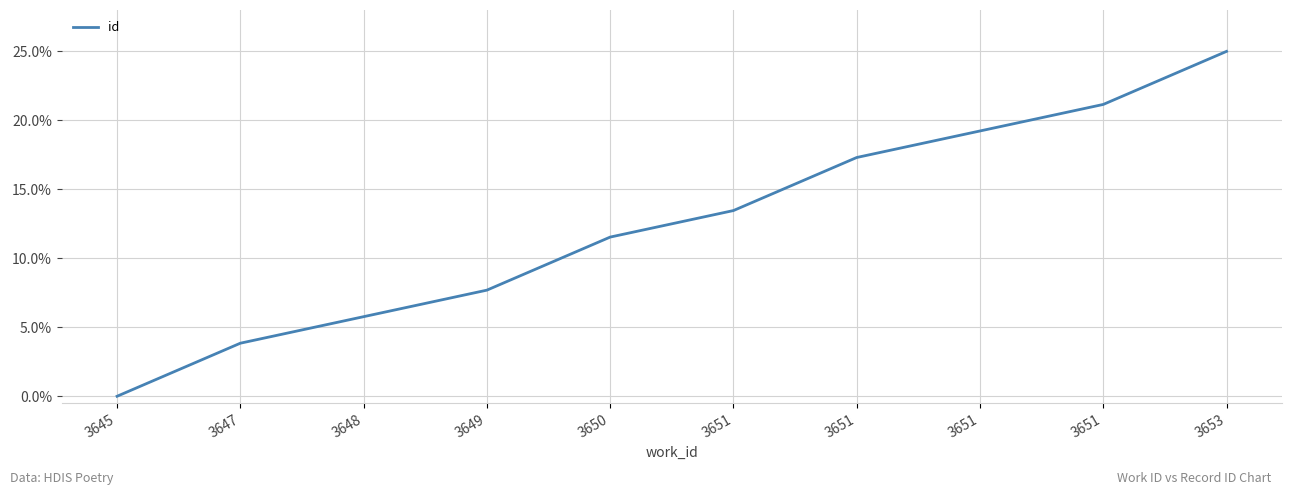

List the labels in order of value, smallest first.

3645, 3647, 3648, 3649, 3650, 3651, 3651, 3651, 3651, 3653